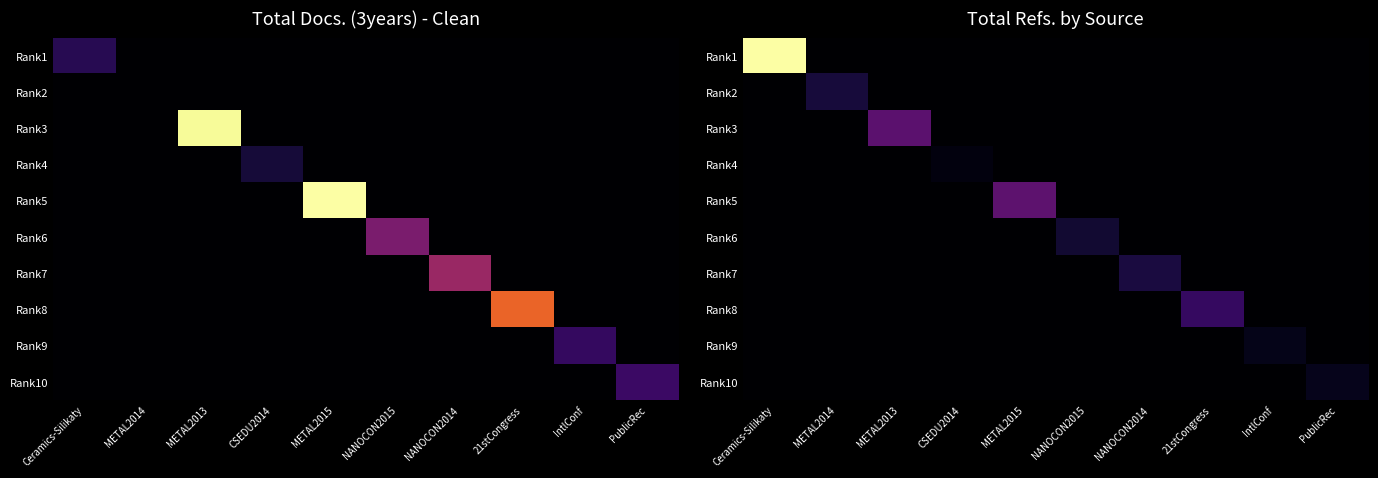

How many values in the Rank10 series exceed 0?

1